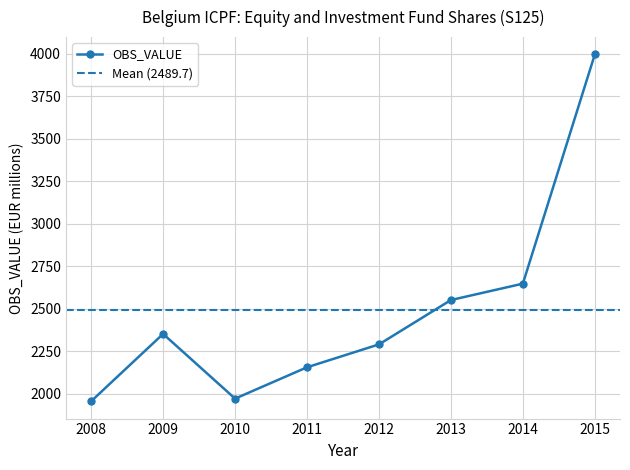

What is the difference between the maximum and minimum values?

2038.6